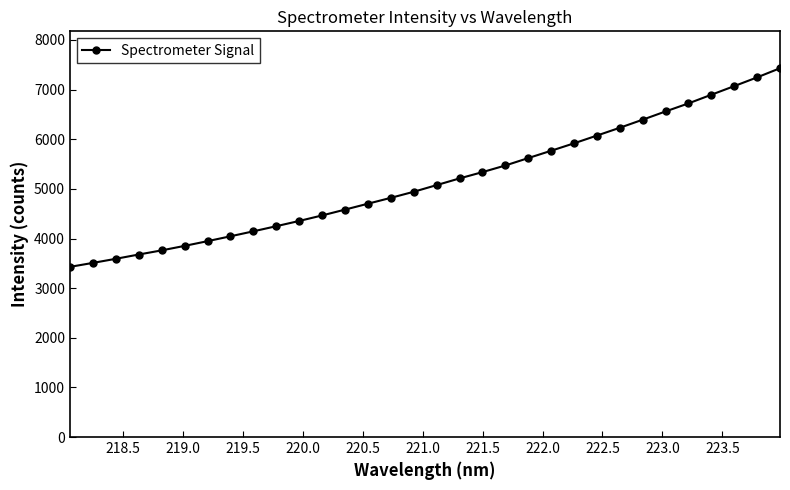

What is the sum of all values?

165104.1